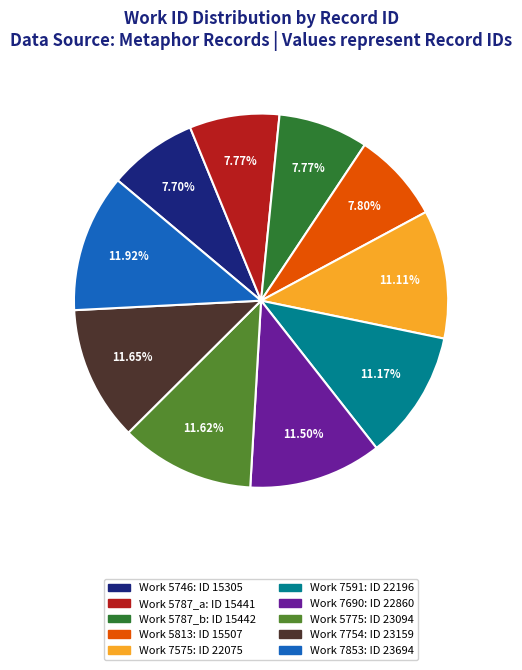

To the nearest percent, what is the difference between the largest and smallest slice percentages?

4%